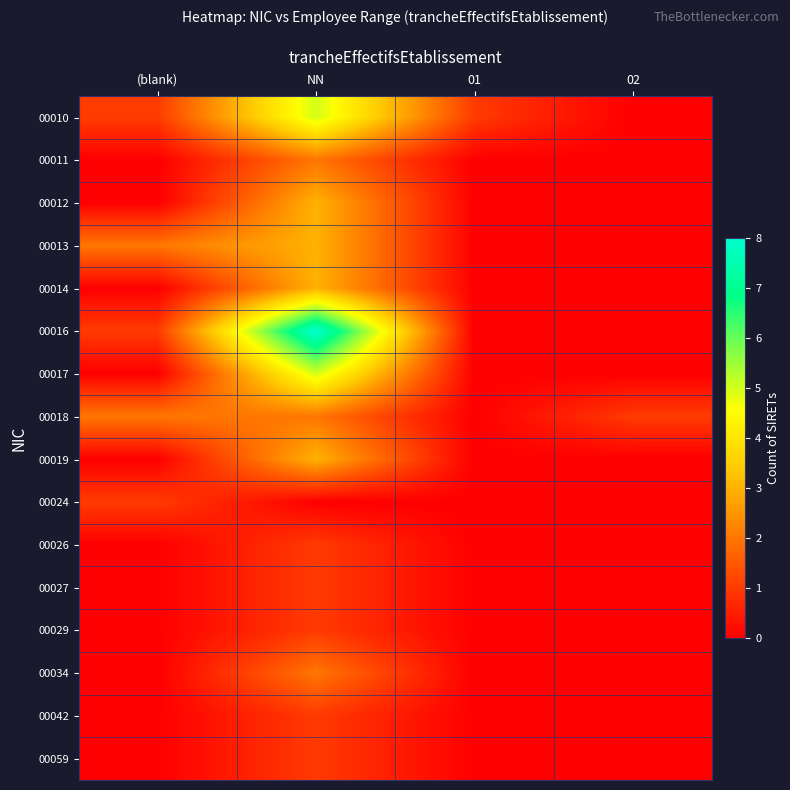

Which has a higher value, NN or (blank)?

NN